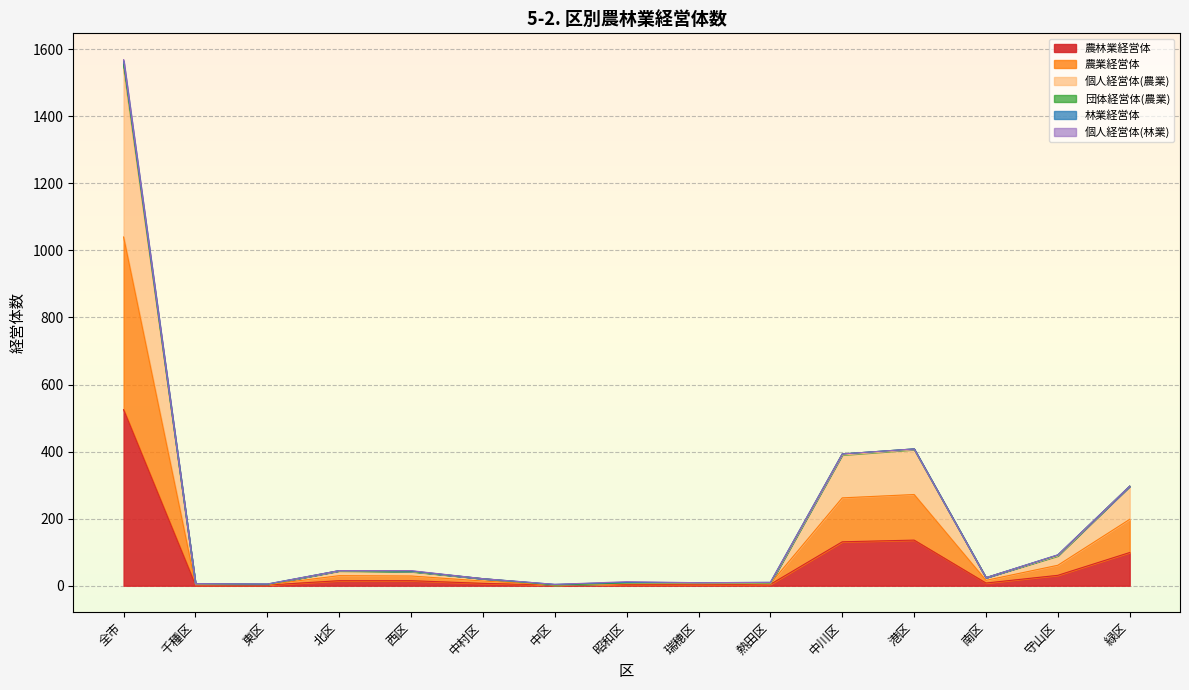

At which category does 農林業経営体 reach its first local valley?

中区